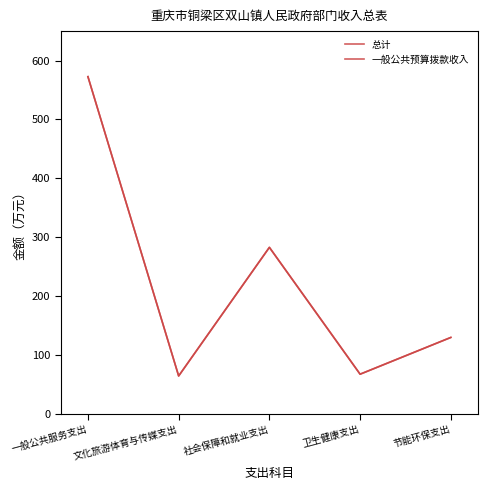

True or false: 总计 and 一般公共预算拨款收入 cross at least once.

False